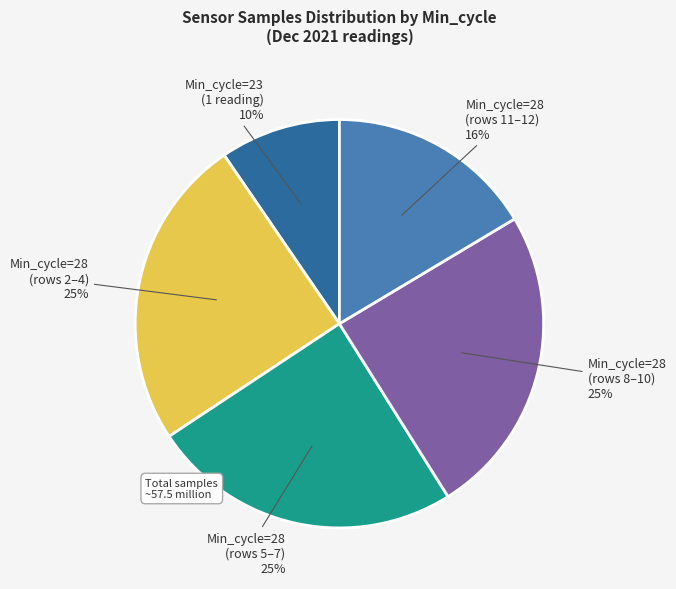

To the nearest percent, what percentage of the pie is Min_cycle=28 (rows 2–4)?

25%